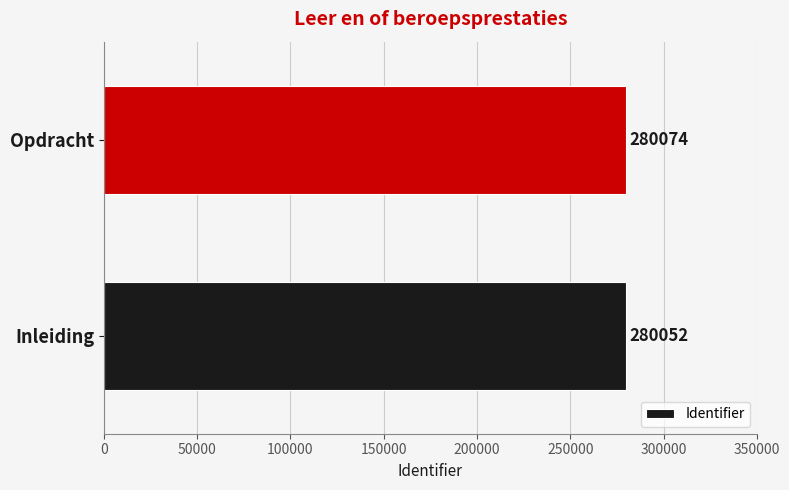

Between Inleiding and Opdracht, which is larger?

Opdracht